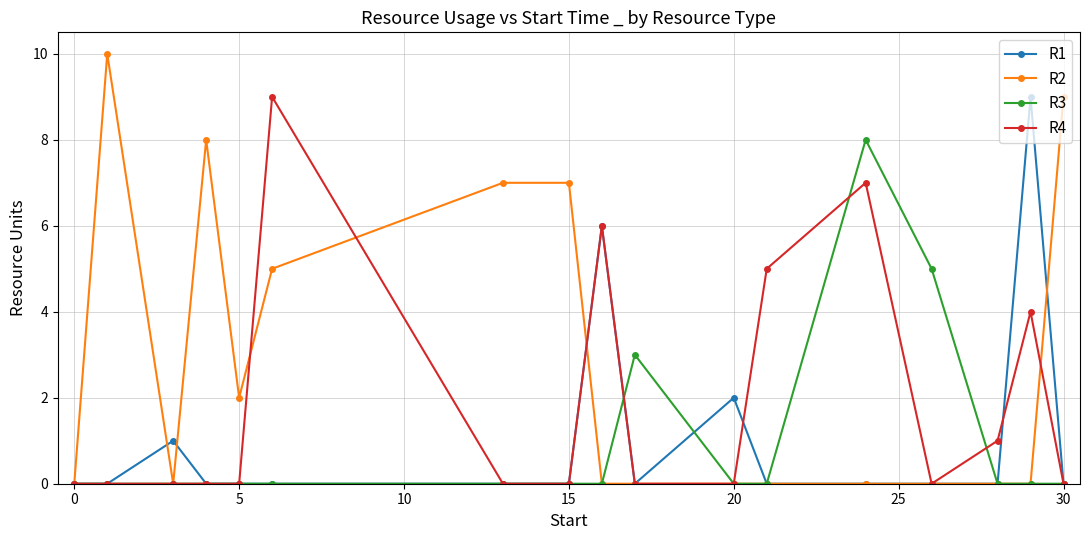

What is the greatest value displayed?

10